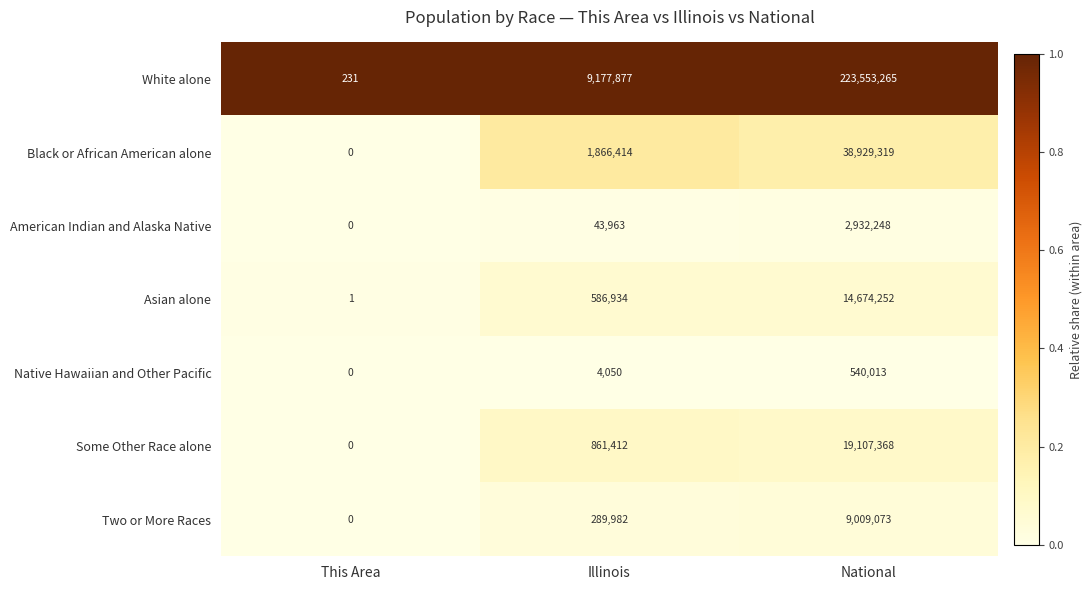

How many series are shown in this chart?

7